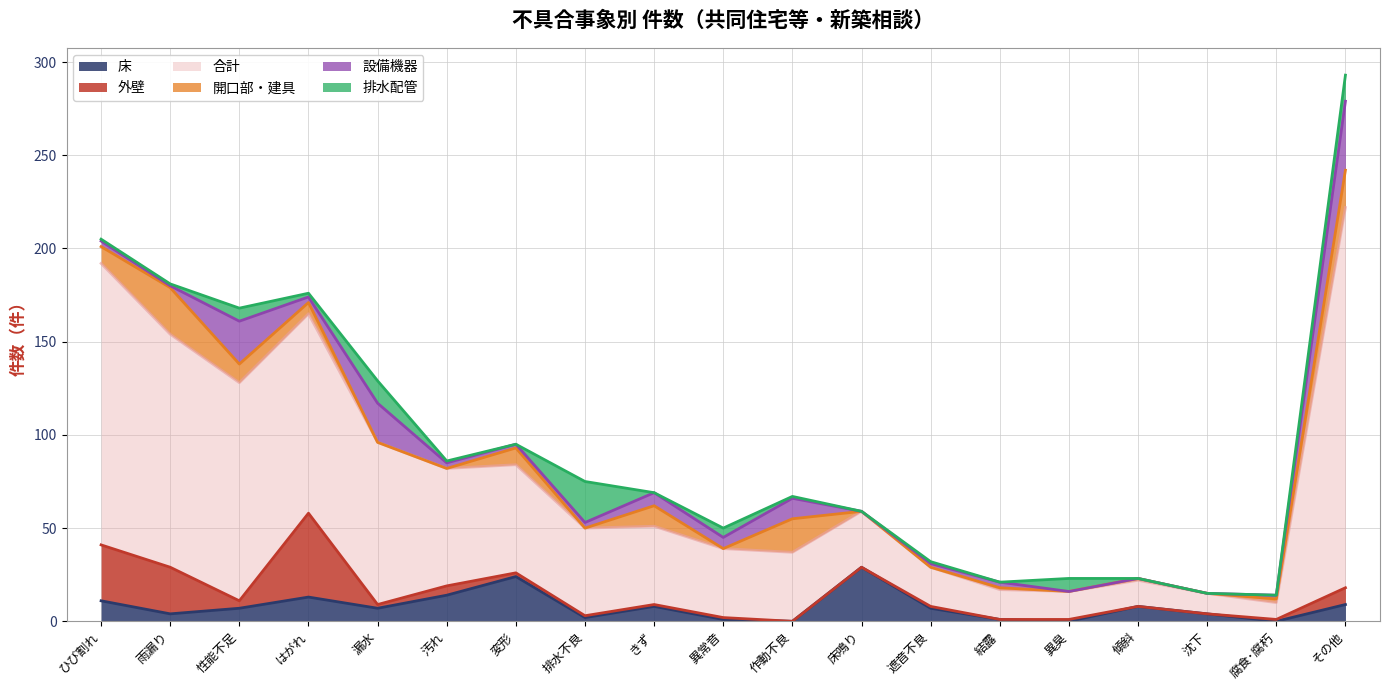

True or false: 合計 and 床 intersect in this chart.

False